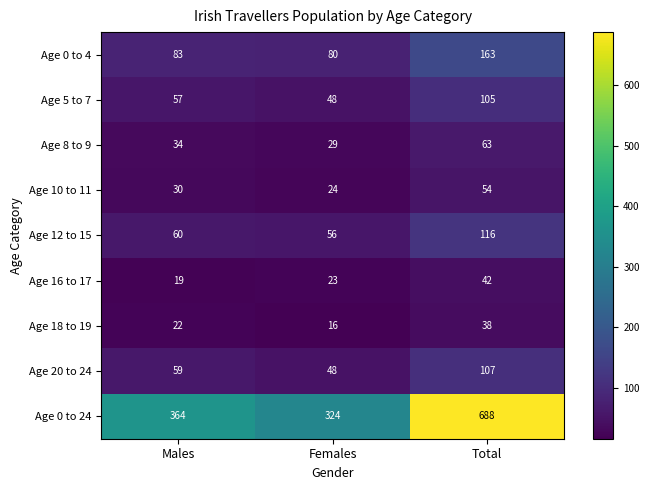

How many Age 8 to 9 values are between 29 and 63?

3